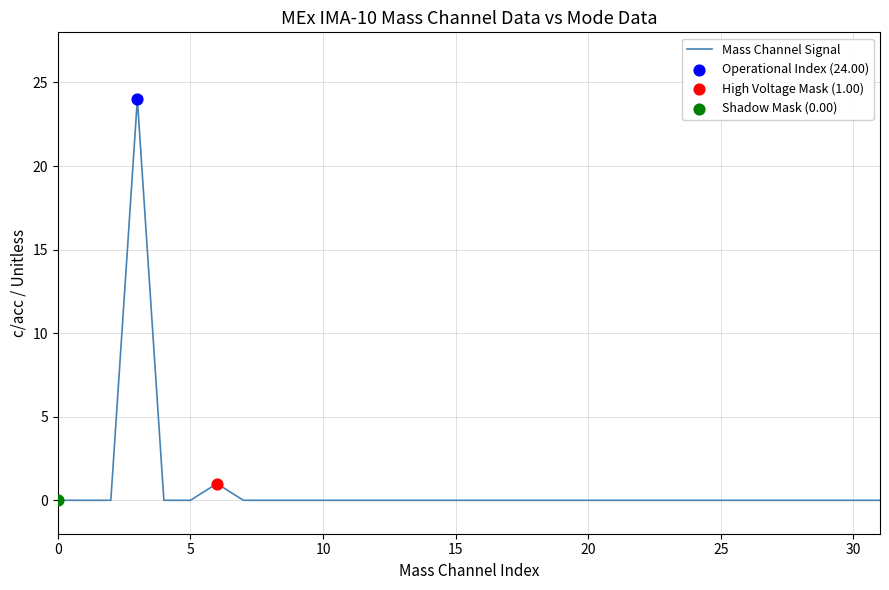

What is the maximum value shown in the chart?

24